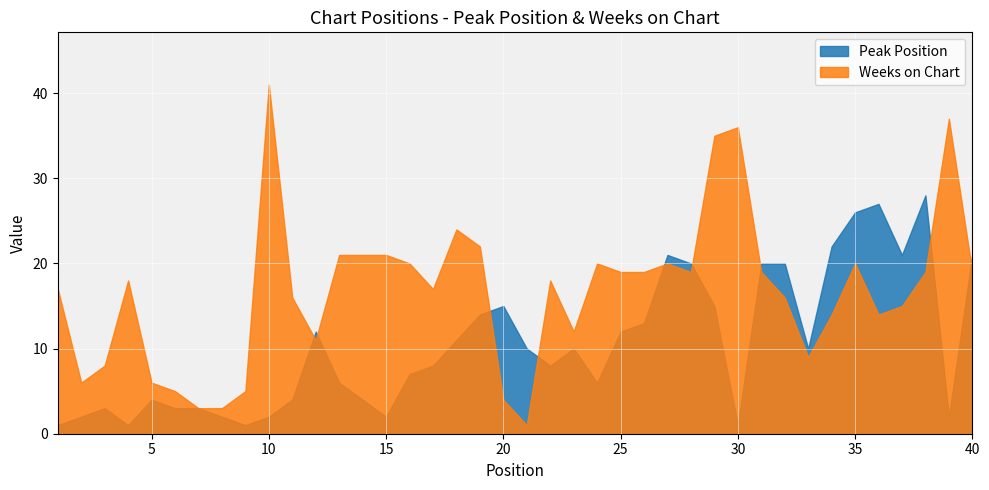

What is the value of the Peak Position point at the 1st from the left?

1